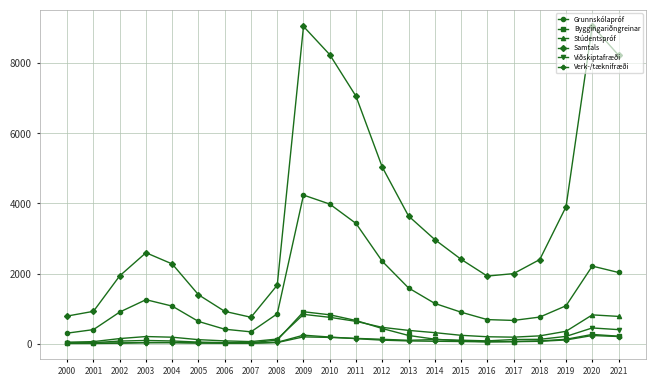

The Samtals series shows 9056.0 at 2009. True or false?

True